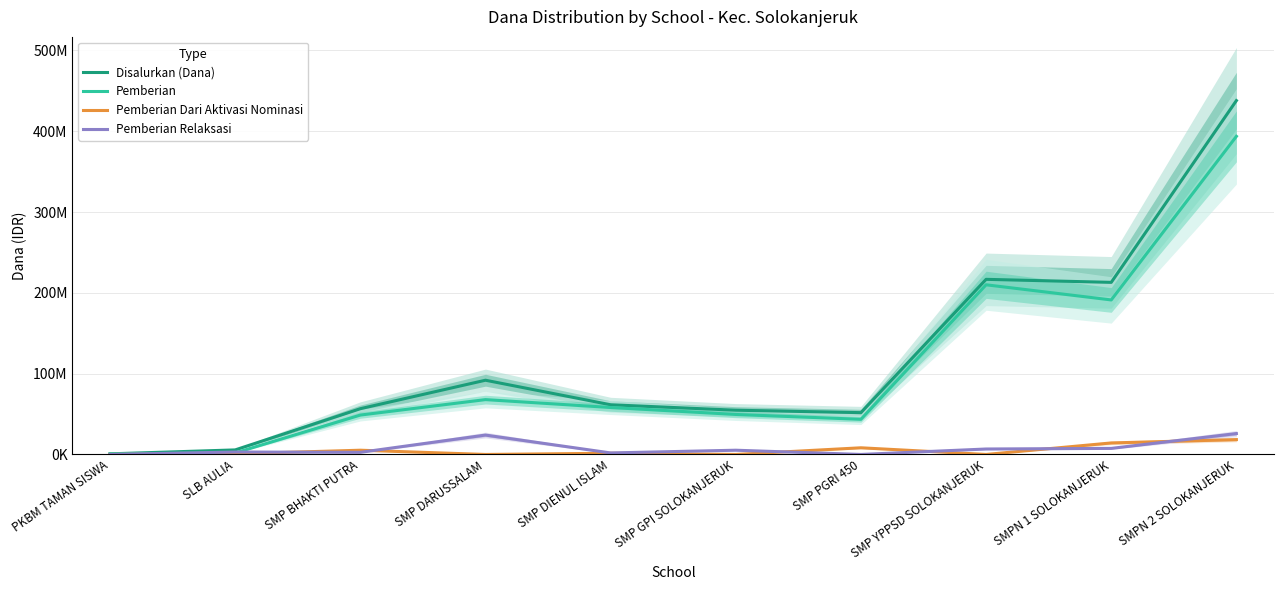

True or false: Pemberian Dari Aktivasi Nominasi has a value of 0 at PKBM TAMAN SISWA.

True